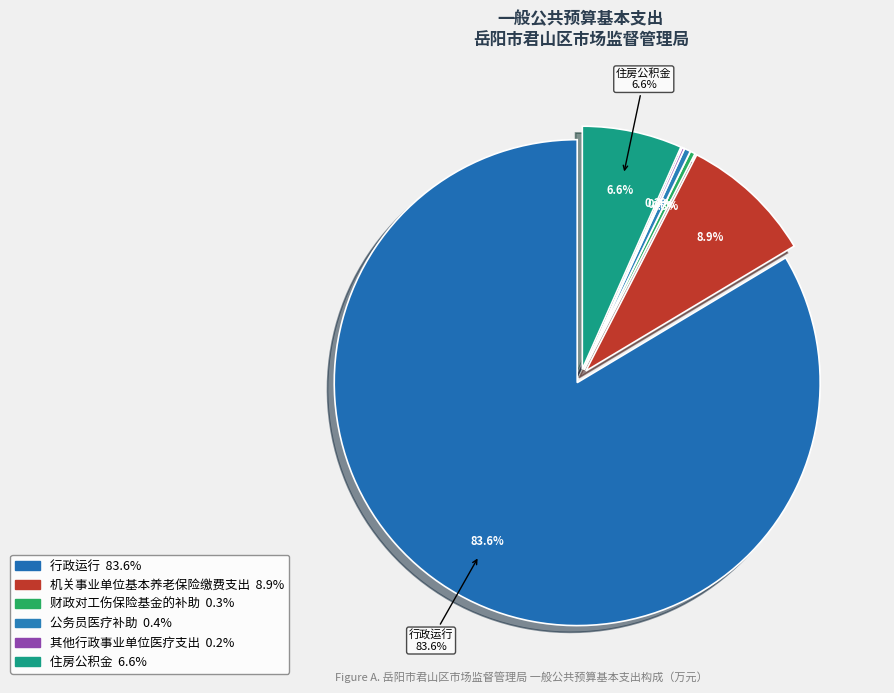

Is there a majority slice in this chart?

Yes